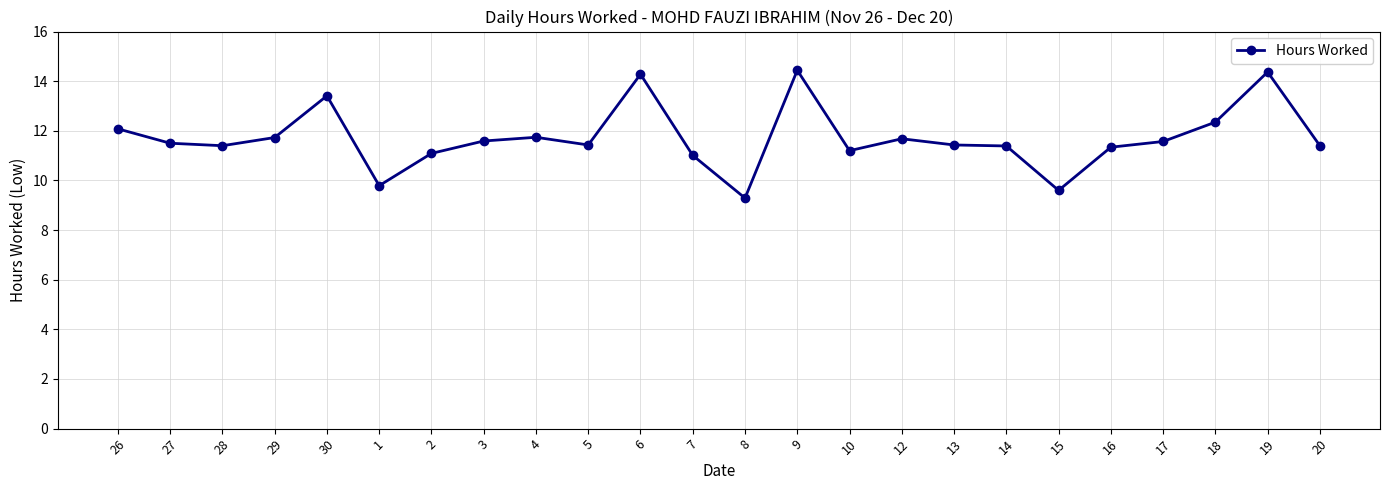

What value does the data have at 7?

11.0